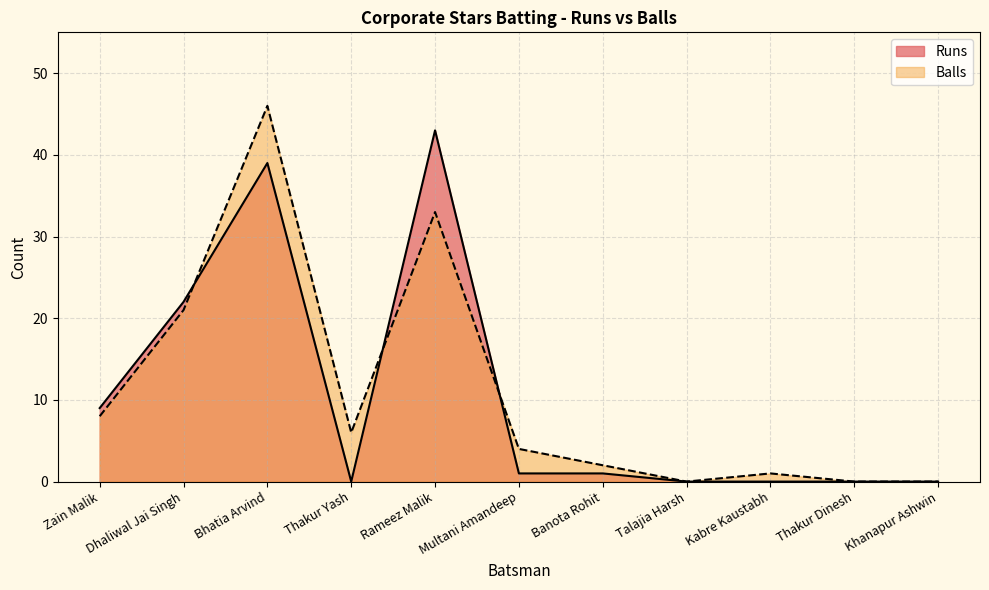

What is the average value of the Runs series?

10